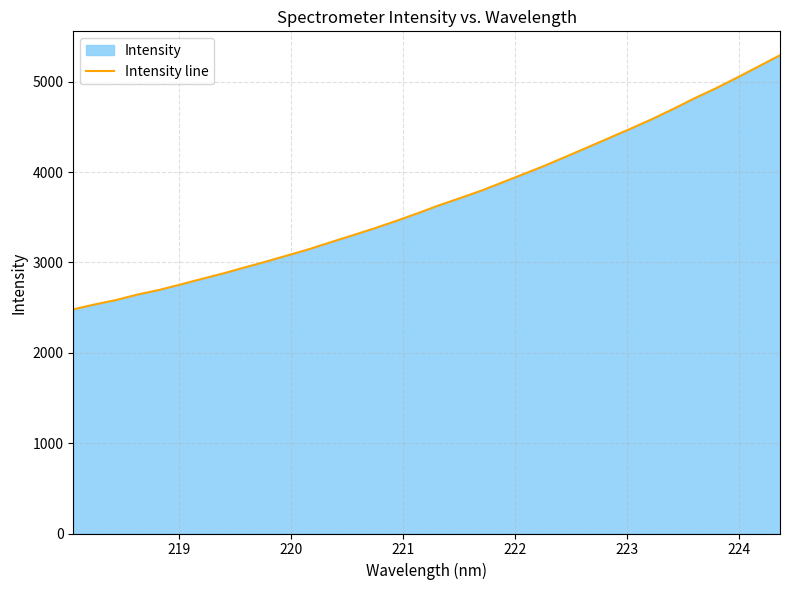

What is the difference between the maximum and minimum values?

2811.9